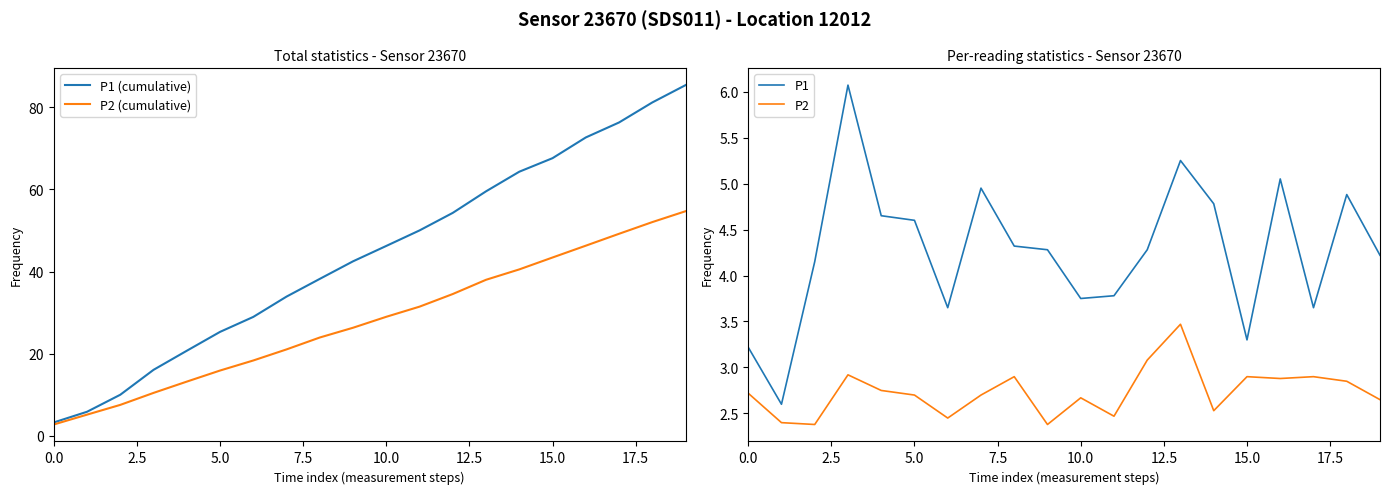

True or false: P1 and P2 cross at least once.

False